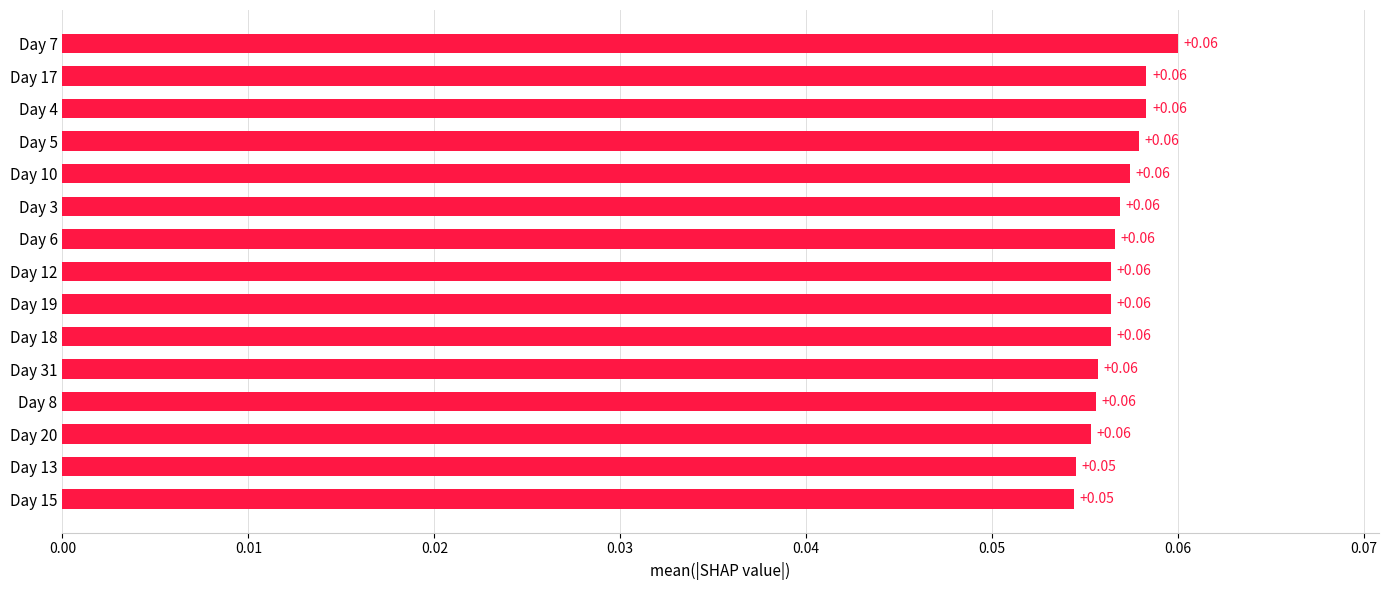

What is the sum of all values?

0.9